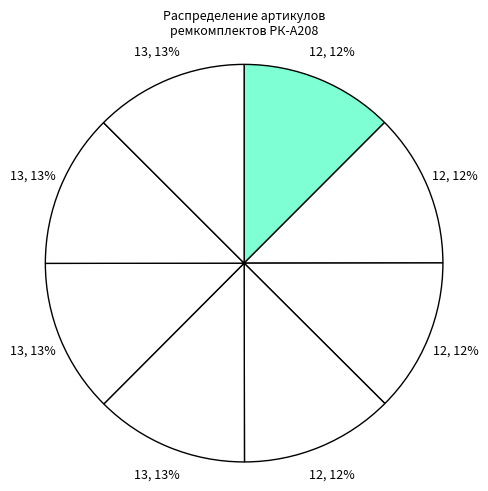

How many slices are in this pie chart?

8